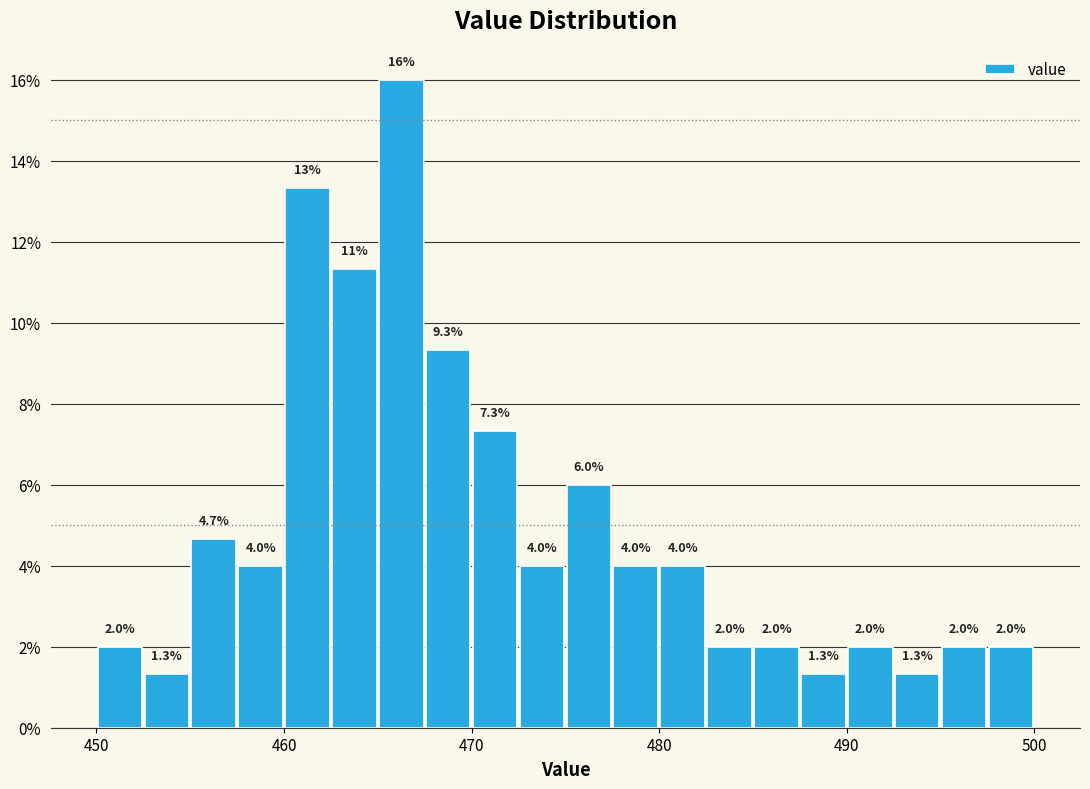

Read against the x-axis, roughly where is the centre of the tallest bar?

466